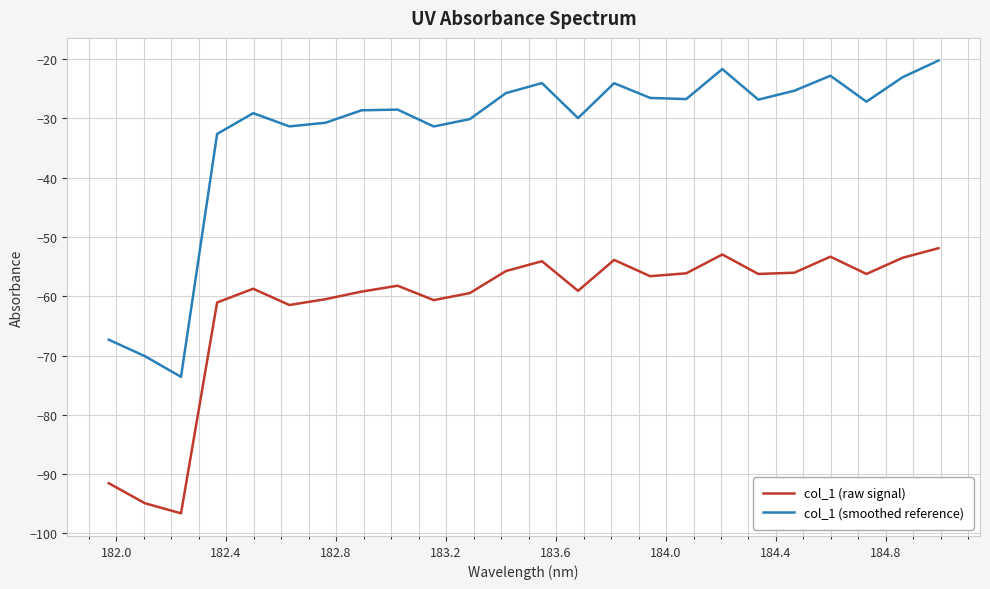

True or false: col_1 (smoothed reference) and col_1 (raw signal) intersect in this chart.

False